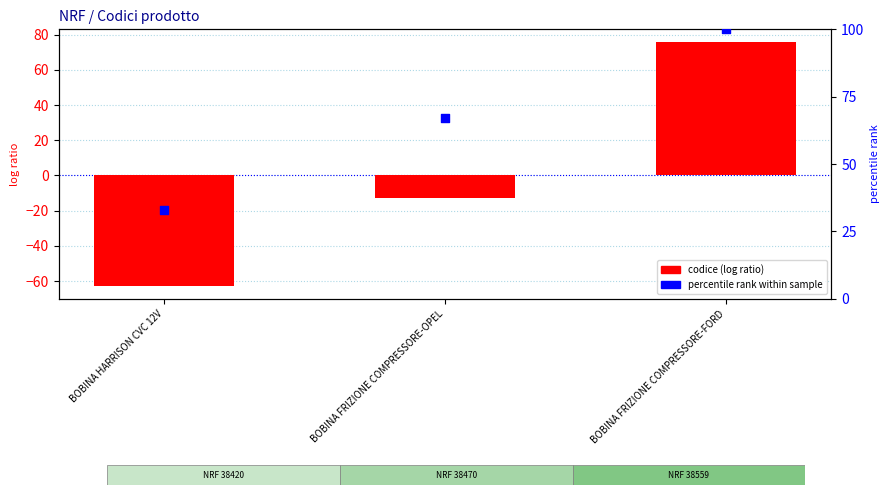

Which series has the largest total across all categories?

percentile rank